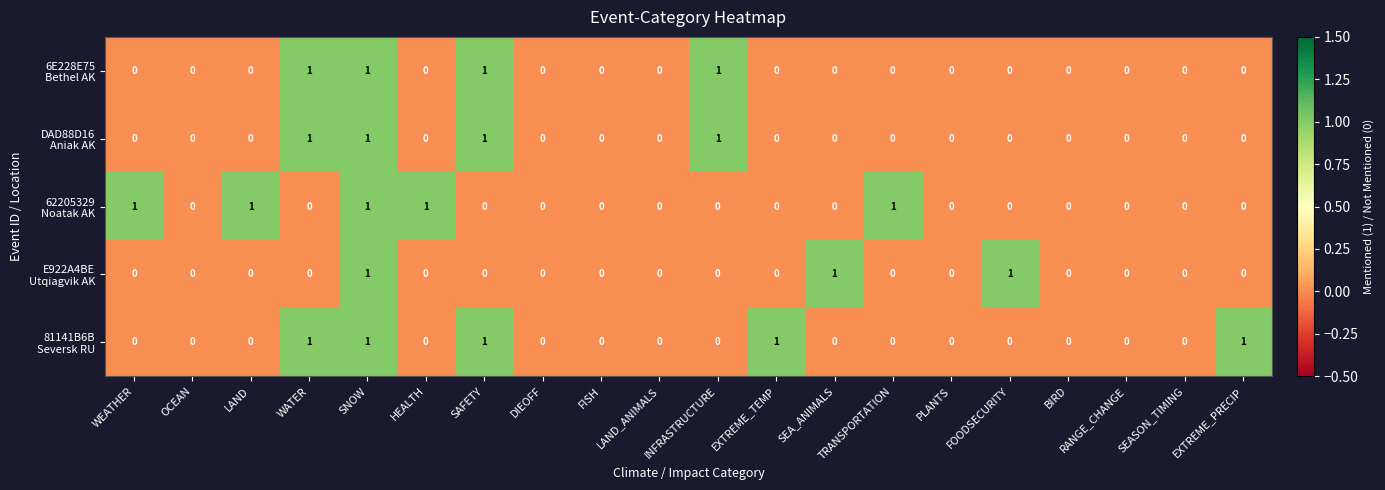

At which category is the sum across all series the highest?

SNOW